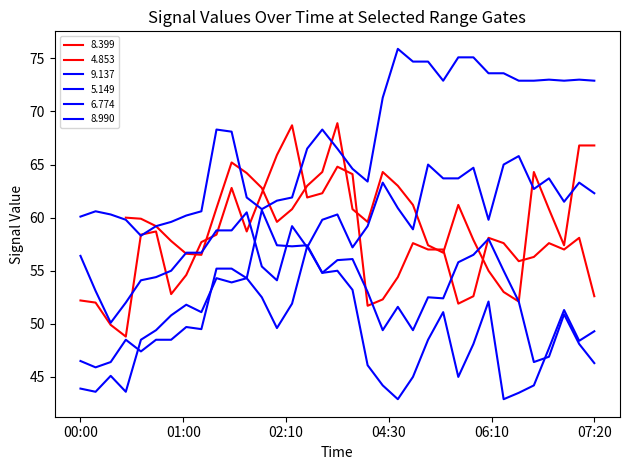

Which series changed the most between 04:30 and 05:30?

  9.137